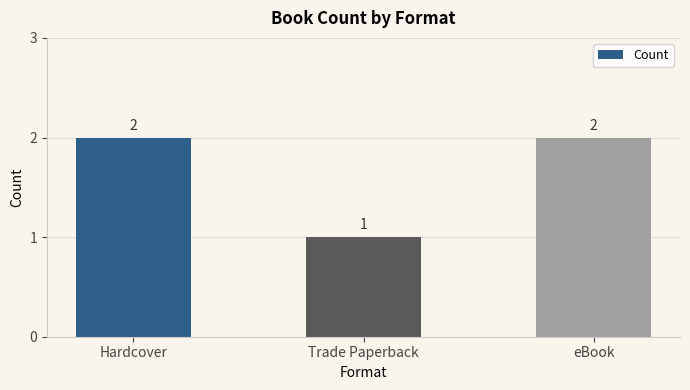

At which category does the chart reach its minimum across all series?

Trade Paperback